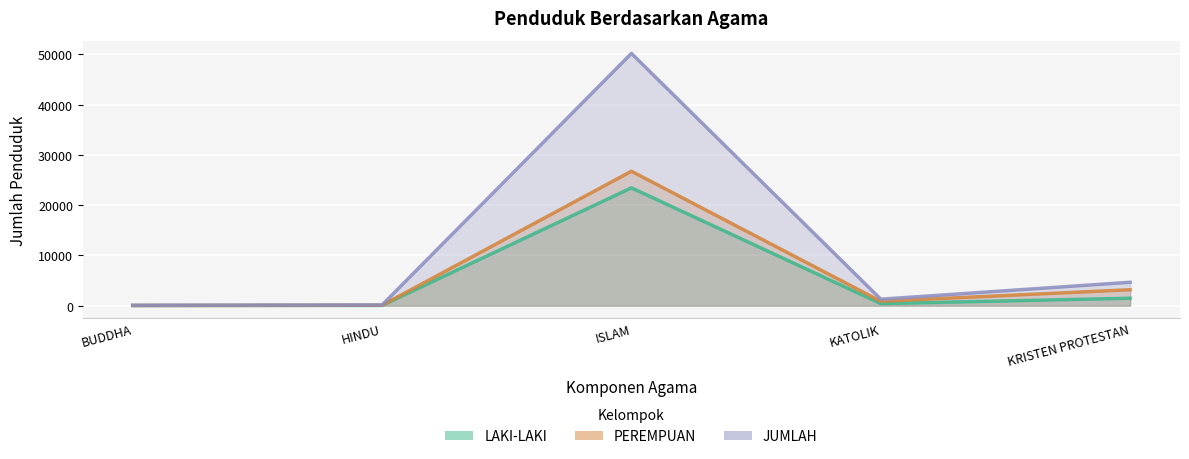

What is the difference between the maximum and minimum values in the PEREMPUAN series?

26724